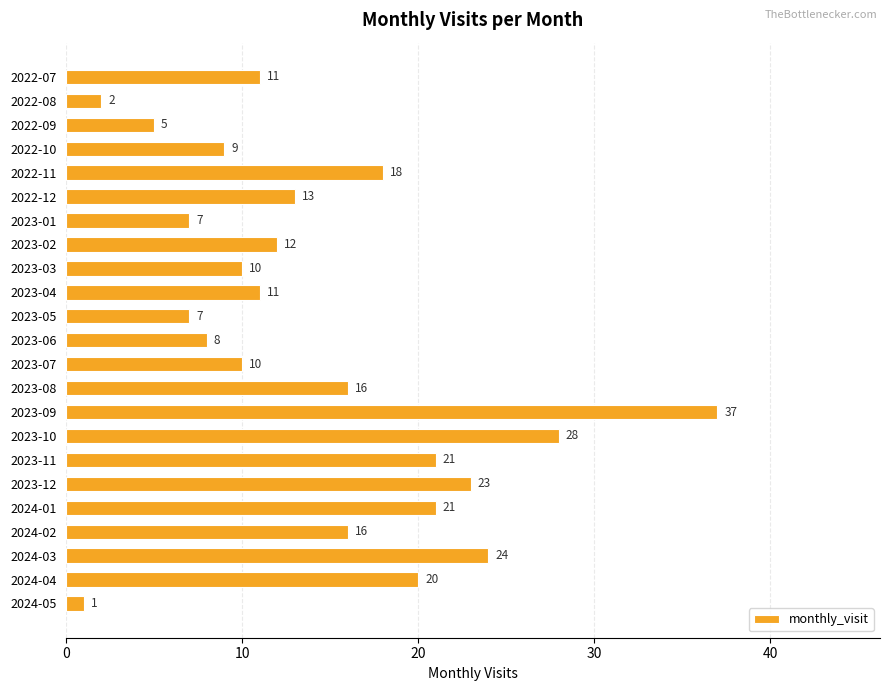

The value at 2023-02 is 12. True or false?

True